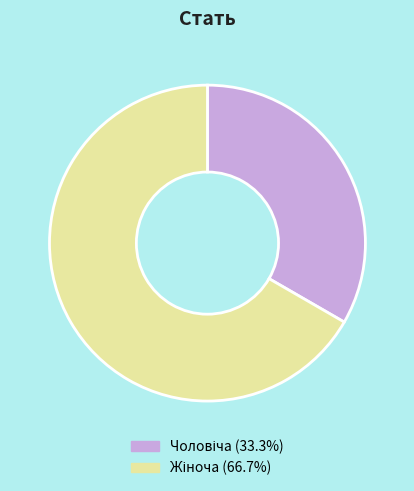

Is there any slice that represents more than half of the pie?

Yes